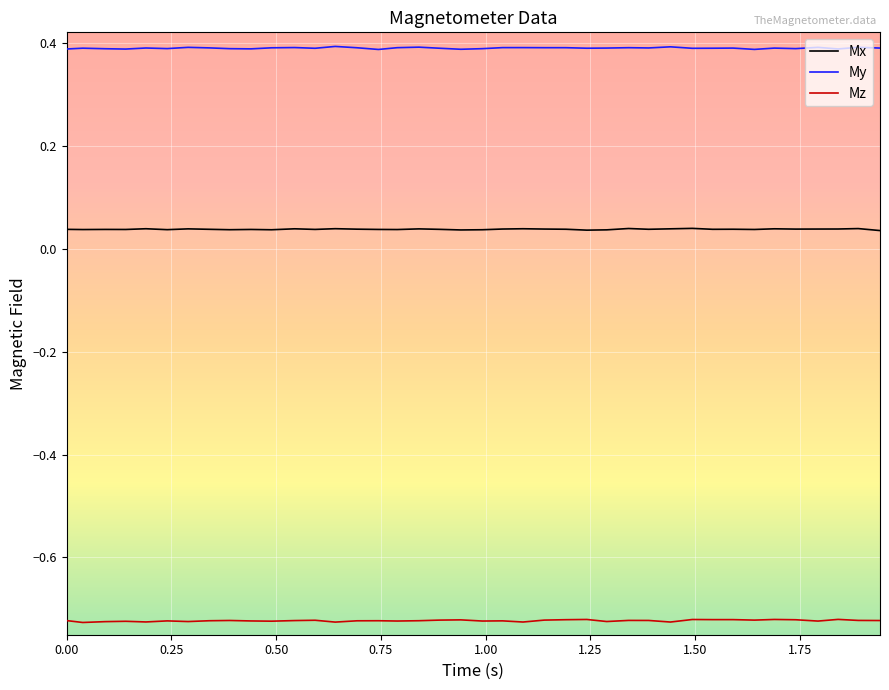

What are all the series names shown in the legend?

Mx, My, Mz